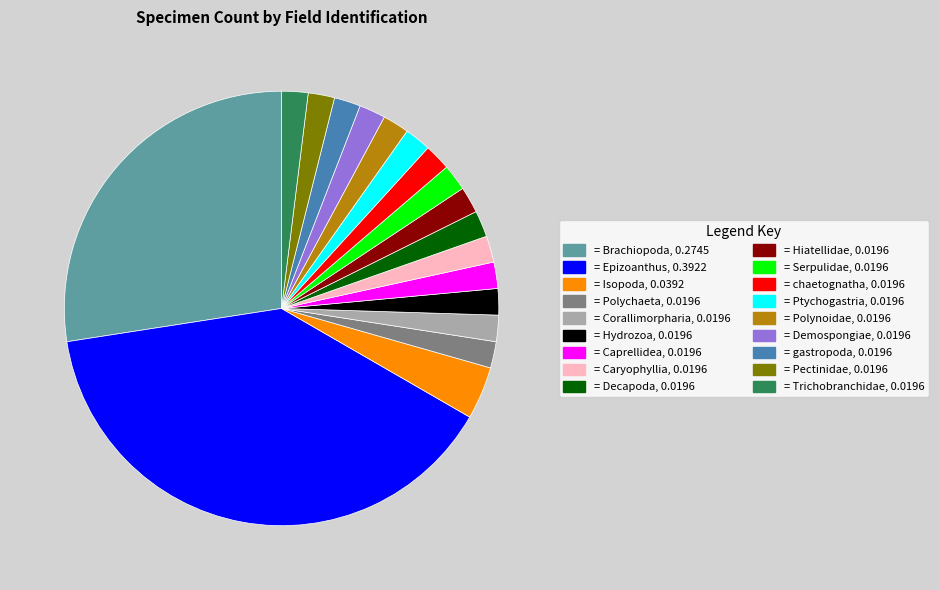

Is there any slice that represents more than half of the pie?

No